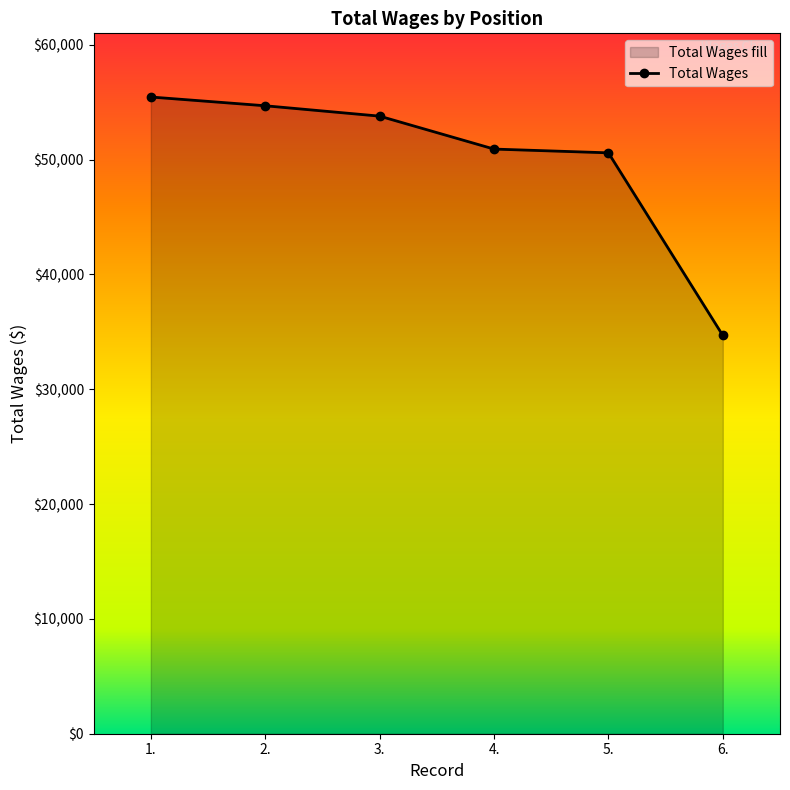

How many values exceed 53783?

2